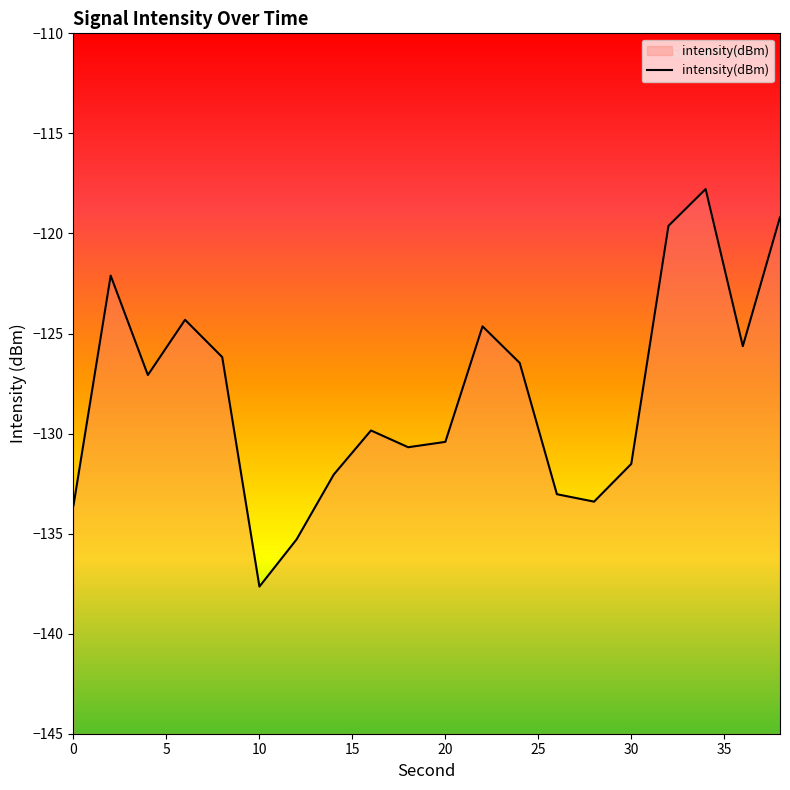

What is the maximum value shown in the chart?

-117.8